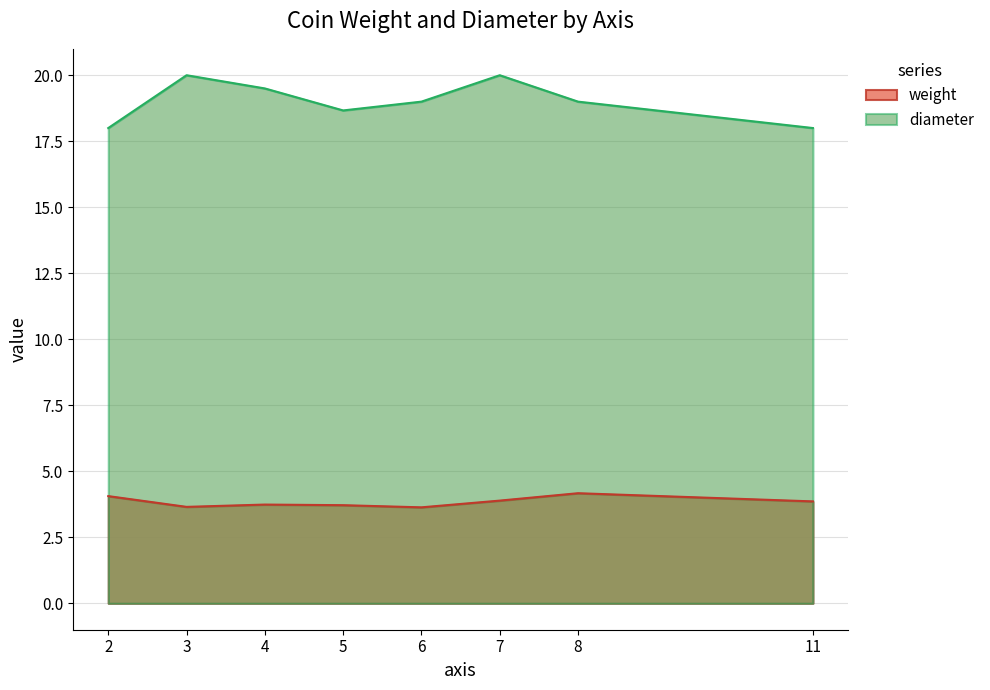

Which series has the widest spread of values?

diameter